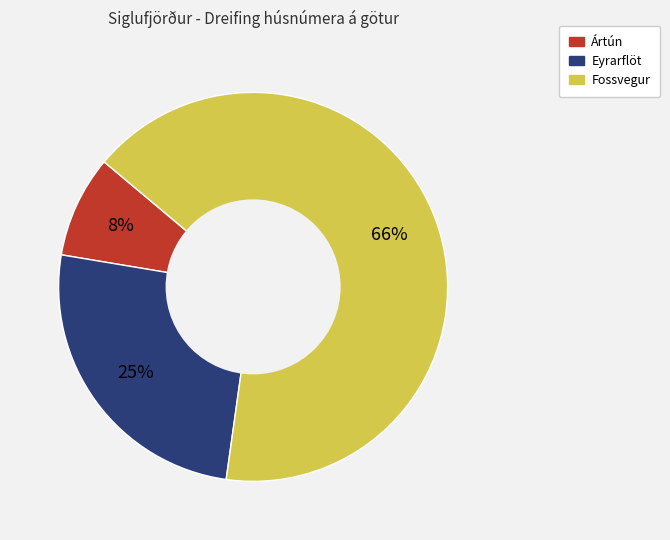

What is the majority slice?

Fossvegur